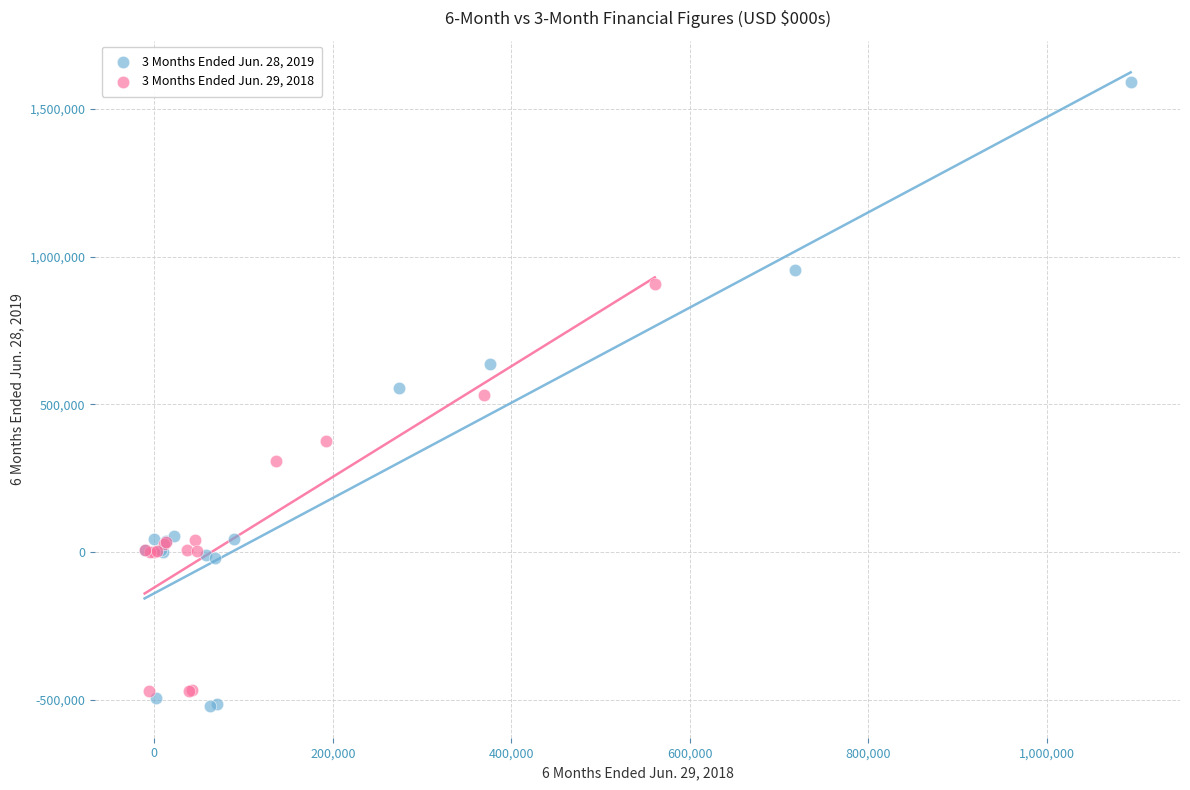

Which series has the largest Y range (max minus min)?

3 Months Ended Jun. 28, 2019